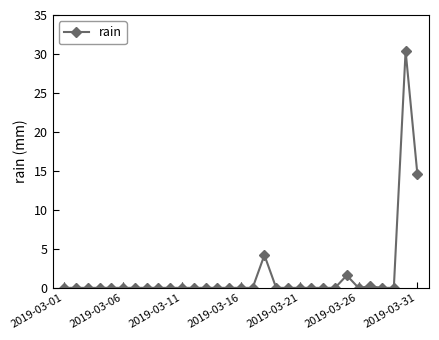

True or false: the data has more than 2 interior local peaks.

True